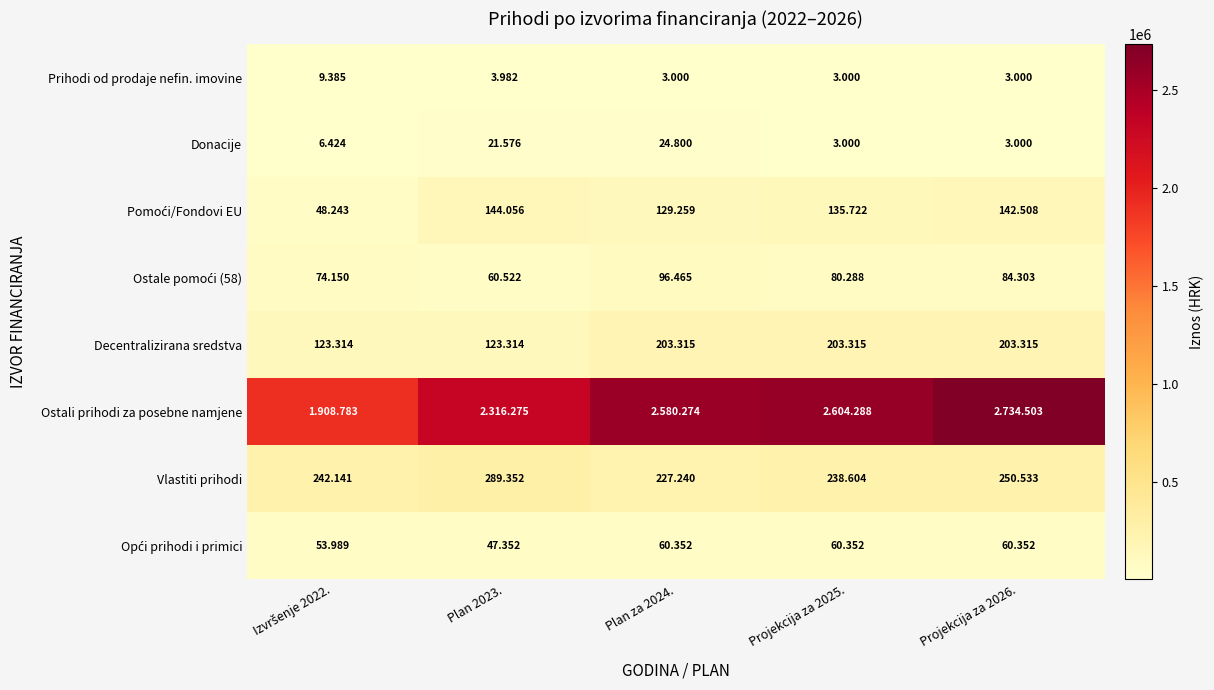

Which label corresponds to the smallest value in the chart?

Projekcija za 2025.